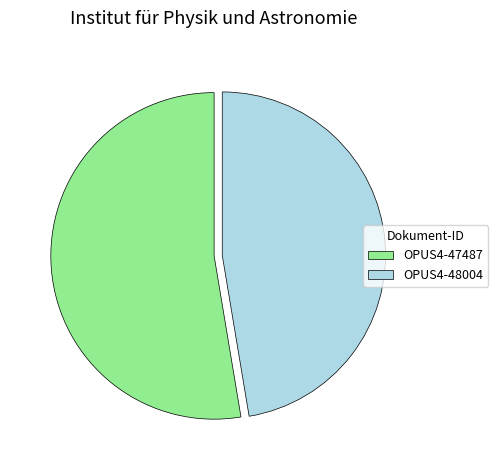

Does any single category account for the majority?

Yes